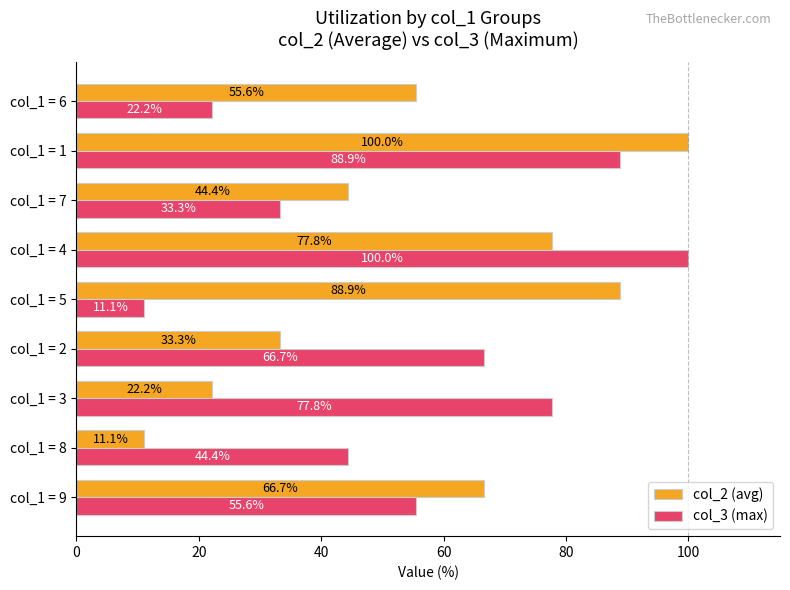

Between col_1 = 3 and col_1 = 1, which series saw the biggest shift?

col_2 (avg)